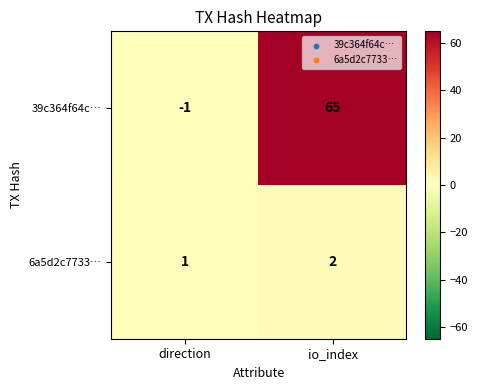

List the series in order of their overall mean, lowest first.

6a5d2c7733…, 39c364f64c…